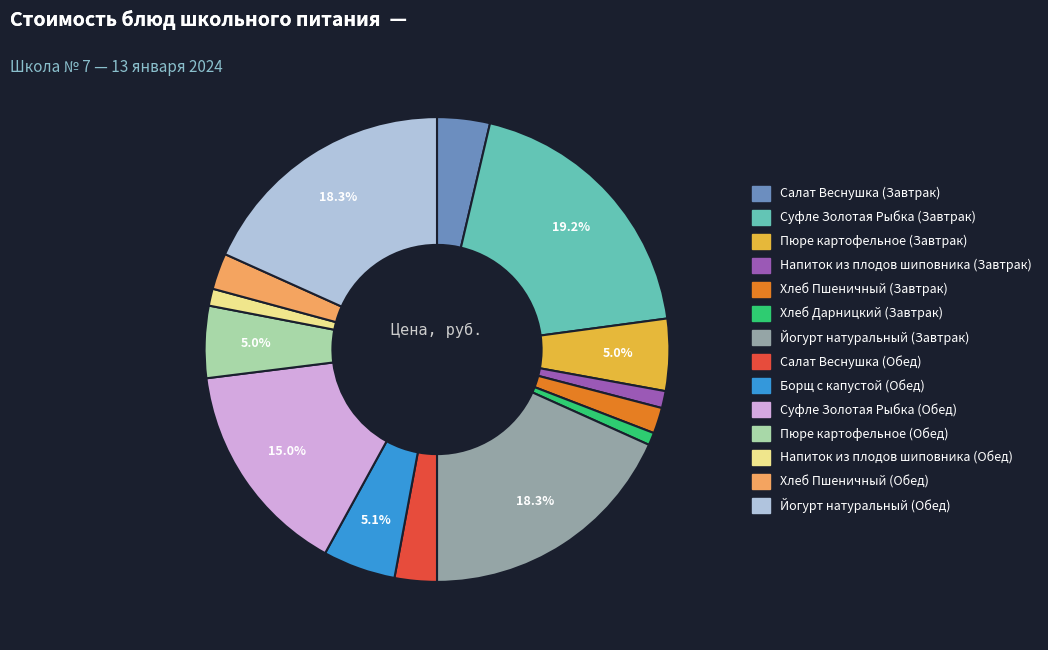

To the nearest percent, what percentage of the pie is Напиток из плодов шиповника (Обед)?

1%